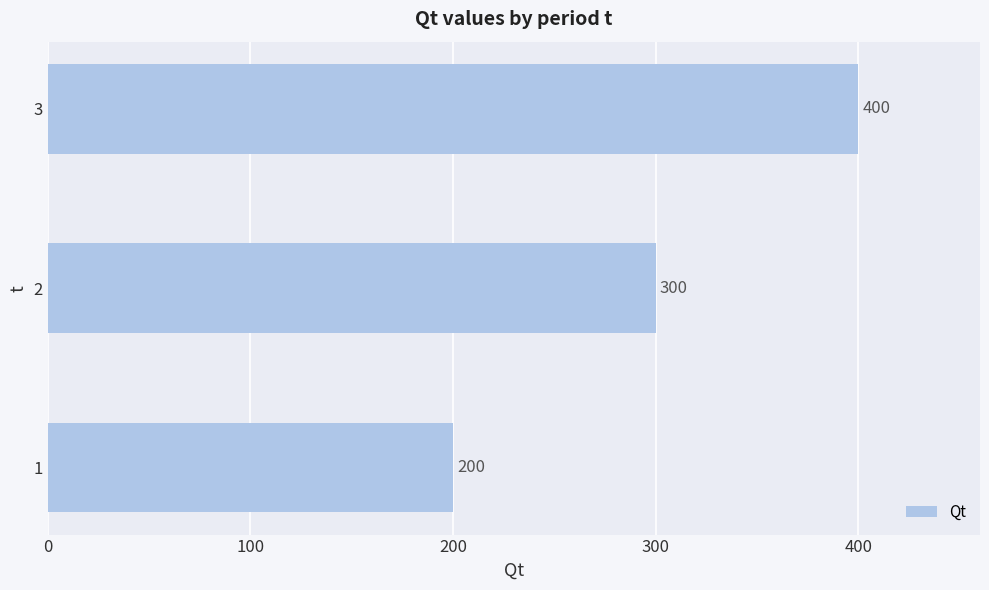

List the labels in order of value, largest first.

3, 2, 1